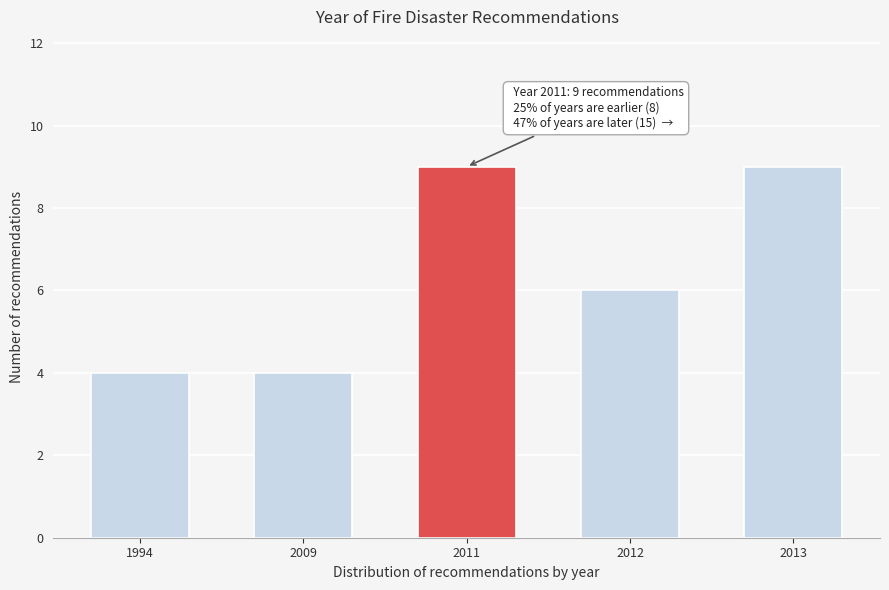

Reading right to left, list all the values displayed in this chart.

2013=9	2012=6	2011=9	2009=4	1994=4